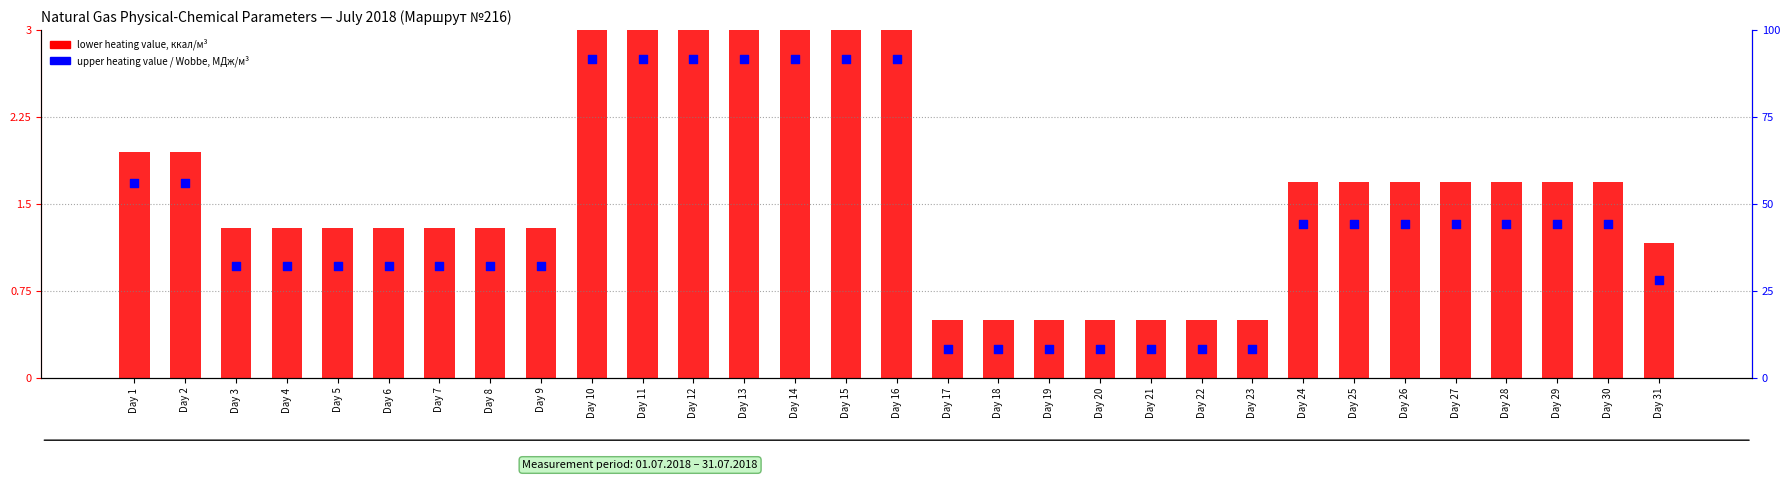

Which series contains the lowest Y value?

upper heating value, МДж/м³